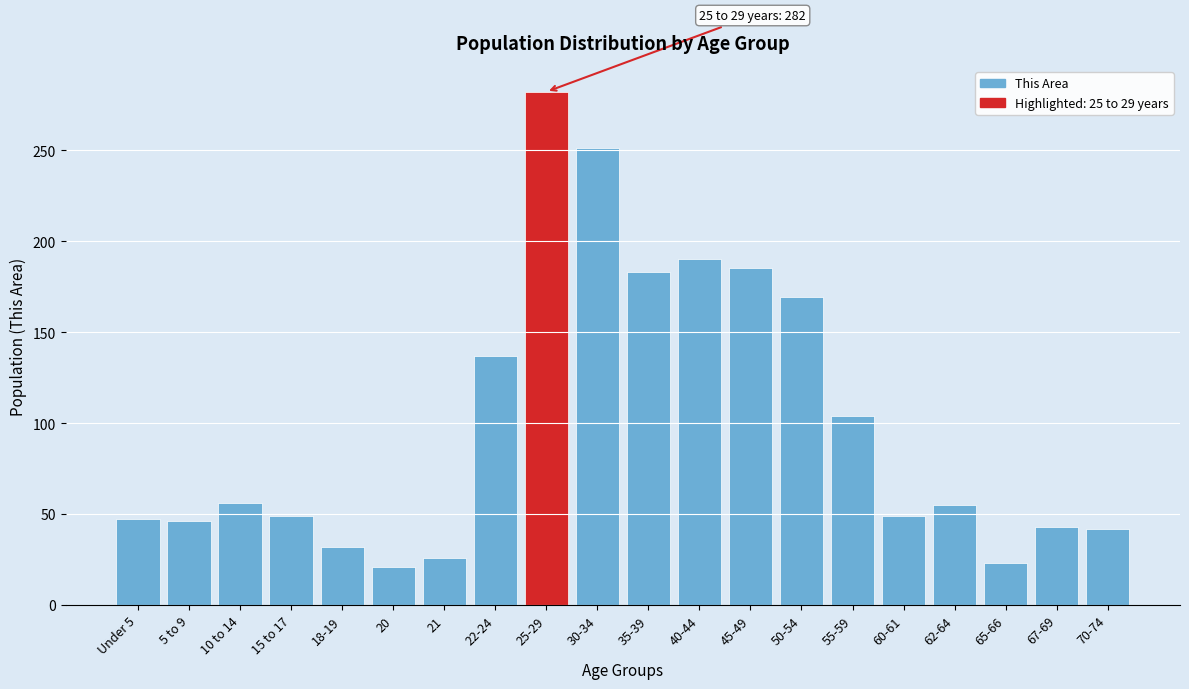

At which category does the chart reach its peak across all series?

25-29